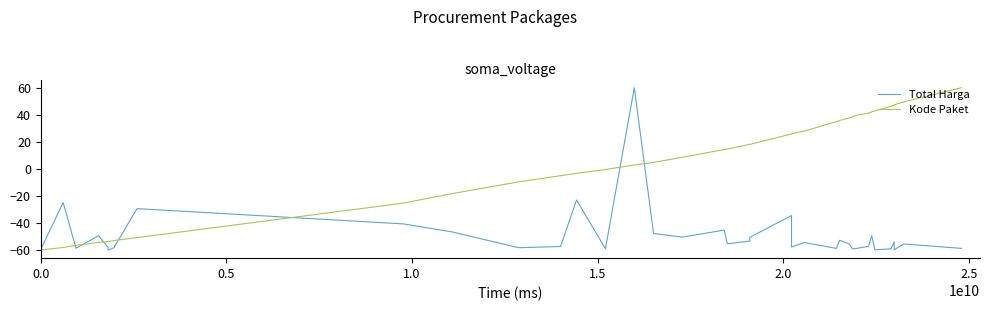

True or false: Total Harga and Kode Paket cross at least once.

True